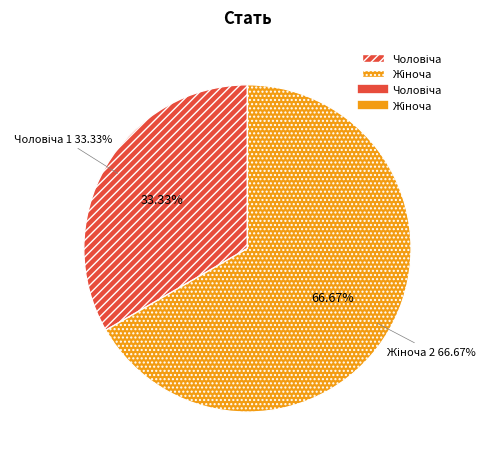

Does any single category account for the majority?

Yes